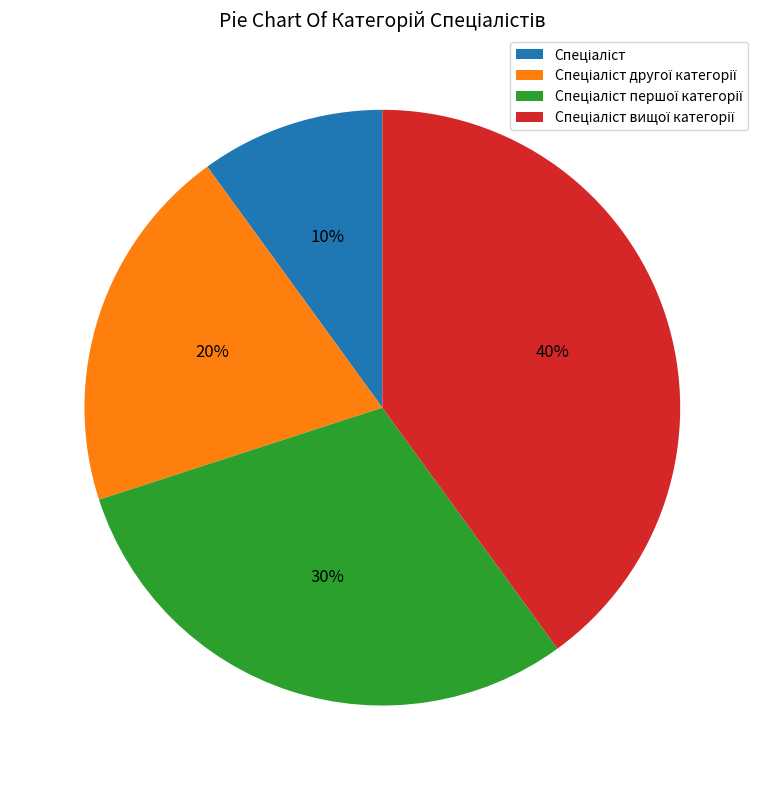

Does any single category account for the majority?

No